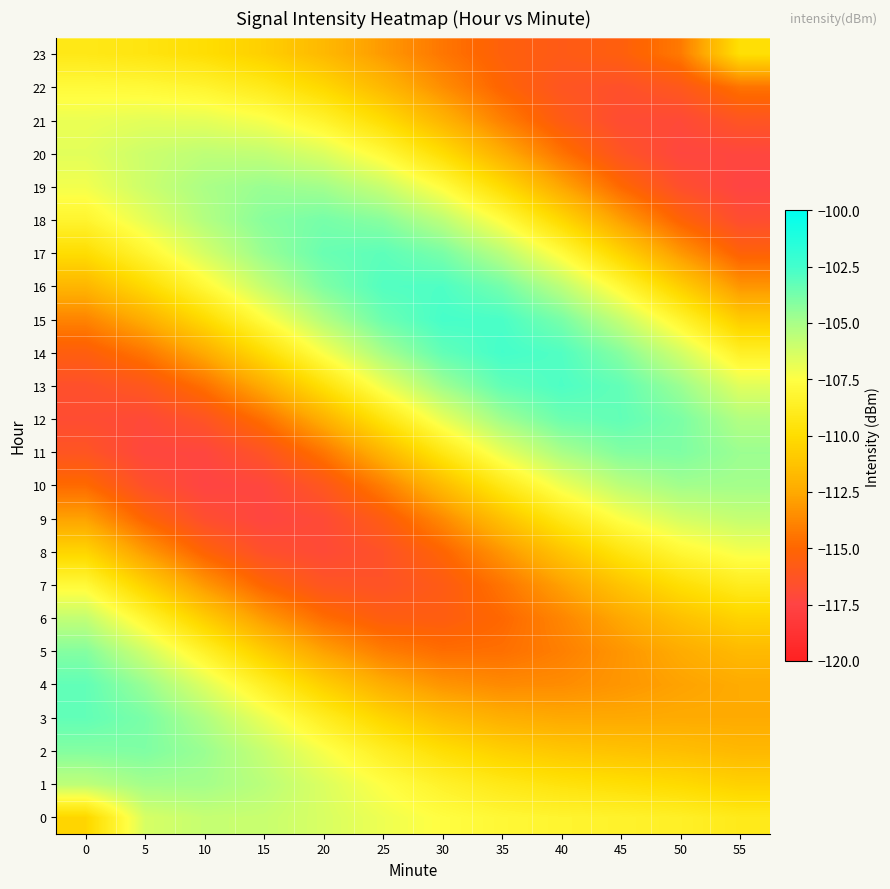

Reading left to right, extract all data points from this chart.

0: 0=-110.3	5=-106.3	10=-105.8	15=-105.9	20=-106.4	25=-107.0	30=-107.6	35=-108.0	40=-108.3	45=-108.4	50=-108.6	55=-109.0
1: 0=-105.6	5=-104.9	10=-104.9	15=-105.5	20=-106.5	25=-107.5	30=-108.5	35=-109.1	40=-109.6	45=-109.8	50=-110.1	55=-110.6
2: 0=-104.1	5=-104.0	10=-104.6	15=-105.8	20=-107.3	25=-108.7	30=-109.8	35=-110.6	40=-111.1	45=-111.3	50=-111.5	55=-111.8
3: 0=-103.3	5=-103.9	10=-105.2	15=-106.9	20=-108.8	25=-110.4	30=-111.5	35=-112.2	40=-112.5	45=-112.5	50=-112.4	55=-112.4
4: 0=-103.3	5=-104.6	10=-106.5	15=-108.7	20=-110.7	25=-112.3	30=-113.3	35=-113.7	40=-113.6	45=-113.2	50=-112.8	55=-112.4
5: 0=-104.1	5=-106.1	10=-108.5	15=-110.8	20=-112.8	25=-114.1	30=-114.7	35=-114.6	40=-114.0	45=-113.2	50=-112.4	55=-111.7
6: 0=-105.7	5=-108.2	10=-110.8	15=-113.0	20=-114.7	25=-115.6	30=-115.6	35=-114.9	40=-113.8	45=-112.5	50=-111.4	55=-110.5
7: 0=-107.9	5=-110.6	10=-113.1	15=-115.1	20=-116.2	25=-116.4	30=-115.7	35=-114.4	40=-112.8	45=-111.2	50=-109.8	55=-108.9
8: 0=-110.4	5=-113.0	10=-115.2	15=-116.6	20=-117.0	25=-116.4	30=-115.1	35=-113.2	40=-111.2	45=-109.4	50=-108.0	55=-107.2
9: 0=-112.8	5=-115.1	10=-116.7	15=-117.4	20=-117.0	25=-115.6	30=-113.6	35=-111.4	40=-109.2	45=-107.4	50=-106.3	55=-105.8
10: 0=-114.8	5=-116.6	10=-117.4	15=-117.3	20=-116.1	25=-114.1	30=-111.6	35=-109.1	40=-107.0	45=-105.5	50=-104.8	55=-104.9
11: 0=-116.2	5=-117.3	10=-117.3	15=-116.3	20=-114.4	25=-111.9	30=-109.2	35=-106.8	40=-105.0	45=-104.1	50=-104.0	55=-104.7
12: 0=-116.8	5=-117.1	10=-116.3	15=-114.6	20=-112.2	25=-109.4	30=-106.9	35=-104.8	40=-103.5	45=-103.3	50=-103.9	55=-105.3
13: 0=-116.6	5=-116.0	10=-114.6	15=-112.3	20=-109.7	25=-107.0	30=-104.8	35=-103.3	40=-102.8	45=-103.3	50=-104.7	55=-106.6
14: 0=-115.5	5=-114.3	10=-112.4	15=-109.9	20=-107.3	25=-105.0	30=-103.3	35=-102.6	40=-102.9	45=-104.2	50=-106.2	55=-108.6
15: 0=-113.9	5=-112.3	10=-110.1	15=-107.6	20=-105.3	25=-103.5	30=-102.6	35=-102.7	40=-103.8	45=-105.8	50=-108.3	55=-110.9
16: 0=-111.9	5=-110.1	10=-107.9	15=-105.8	20=-104.0	25=-102.9	30=-102.8	35=-103.7	40=-105.6	45=-108.0	50=-110.7	55=-113.2
17: 0=-109.9	5=-108.2	10=-106.3	15=-104.6	20=-103.5	25=-103.2	30=-103.8	35=-105.5	40=-107.8	45=-110.5	50=-113.1	55=-115.3
18: 0=-108.3	5=-106.7	10=-105.3	15=-104.2	20=-103.8	25=-104.2	30=-105.6	35=-107.7	40=-110.2	45=-112.9	50=-115.2	55=-116.8
19: 0=-107.1	5=-106.0	10=-105.1	15=-104.6	20=-104.9	25=-105.9	30=-107.7	35=-110.0	40=-112.6	45=-114.9	50=-116.6	55=-117.5
20: 0=-106.7	5=-106.0	10=-105.6	15=-105.7	20=-106.5	25=-107.9	30=-109.9	35=-112.3	40=-114.5	45=-116.3	50=-117.3	55=-117.3
21: 0=-107.0	5=-106.7	10=-106.8	15=-107.3	20=-108.4	25=-110.0	30=-112.0	35=-114.0	40=-115.8	45=-116.8	50=-117.0	55=-116.2
22: 0=-107.8	5=-107.9	10=-108.3	15=-109.0	20=-110.2	25=-111.8	30=-113.5	35=-115.1	40=-116.2	45=-116.5	50=-116.0	55=-114.5
23: 0=-109.2	5=-109.4	10=-109.9	15=-110.7	20=-111.8	25=-113.1	30=-114.4	35=-115.4	40=-115.8	45=-115.5	50=-114.3	55=-109.8